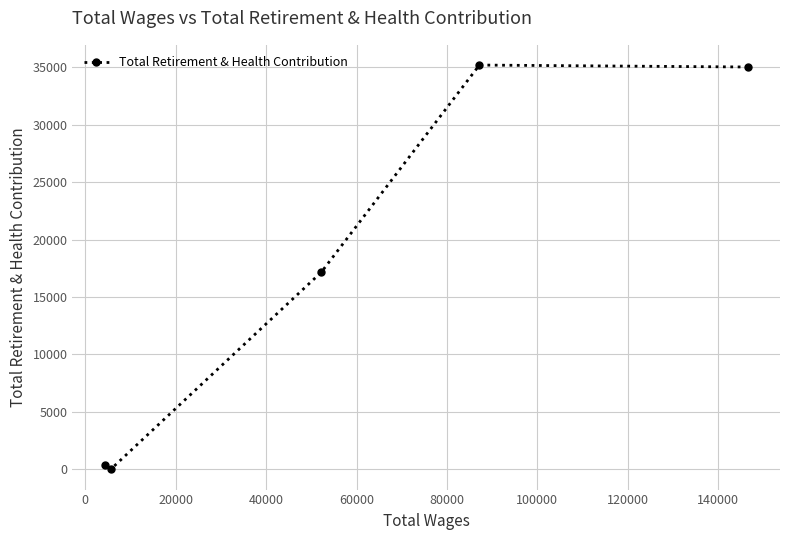

What is the average value?

17544